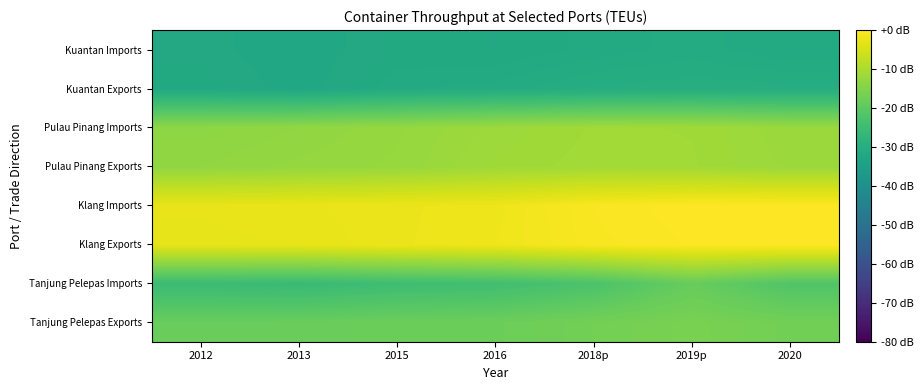

What is the total value across all series at 2019p?

-118.4